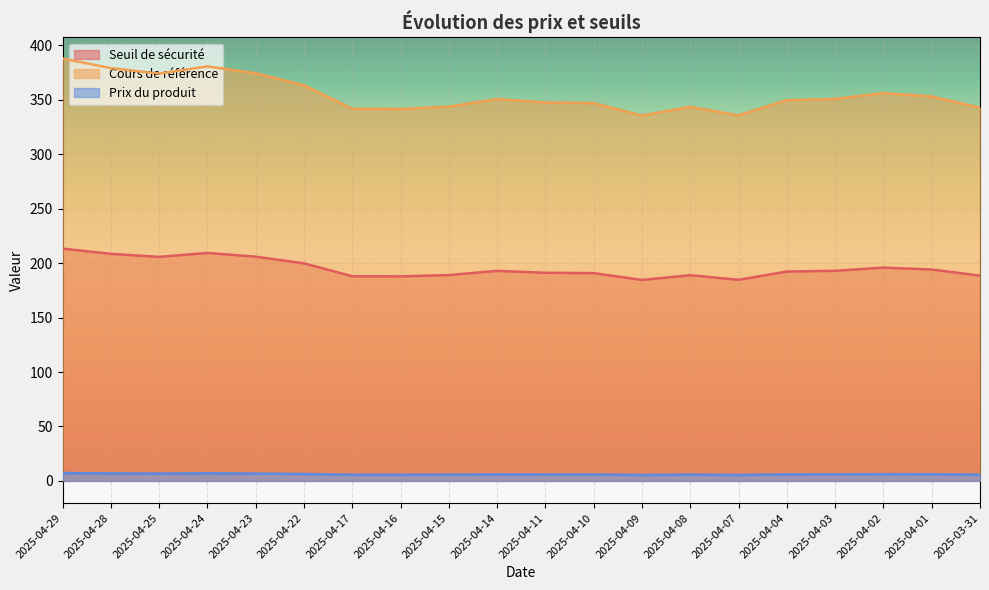

Is the value of Seuil de sécurité at 2025-04-02 greater than the value of Cours de référence at 2025-04-07?

No